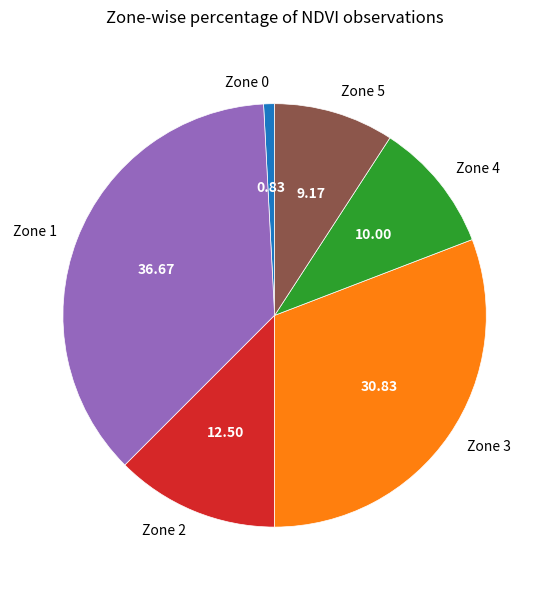

What is the largest slice in the pie chart?

Zone 1